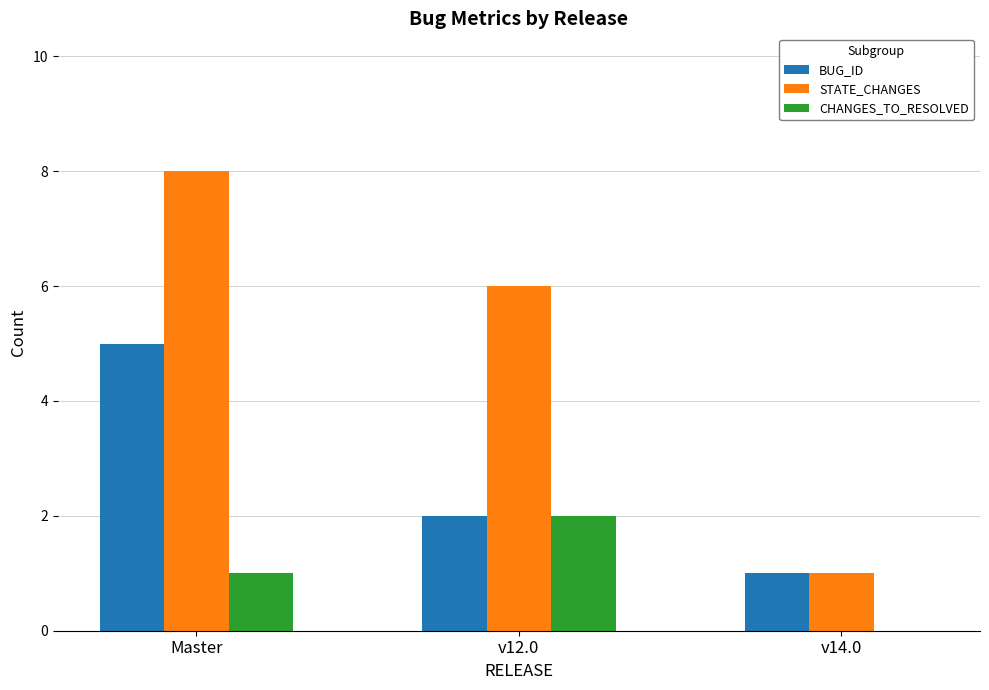

Which label corresponds to the largest value in the chart?

Master